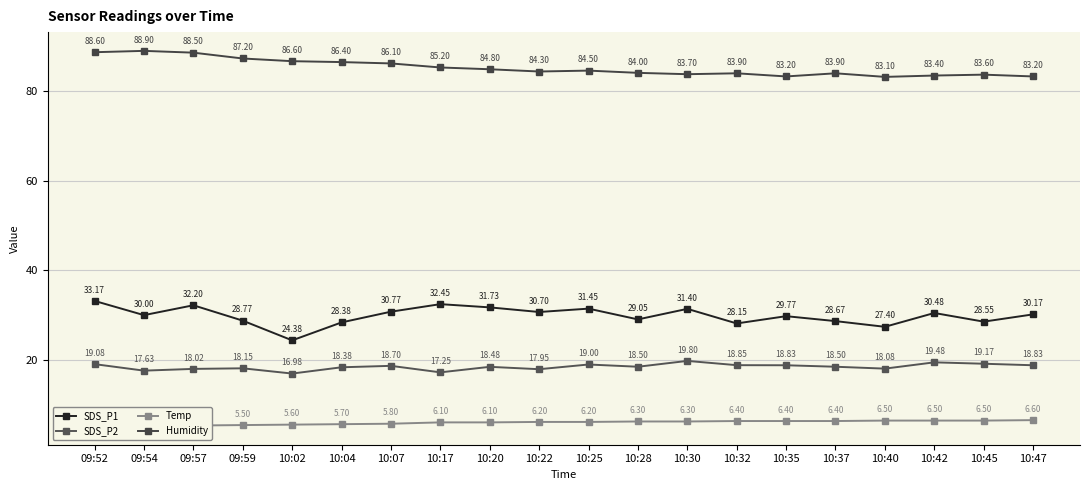

Which category has the lowest value in the SDS_P2 series?

10:02